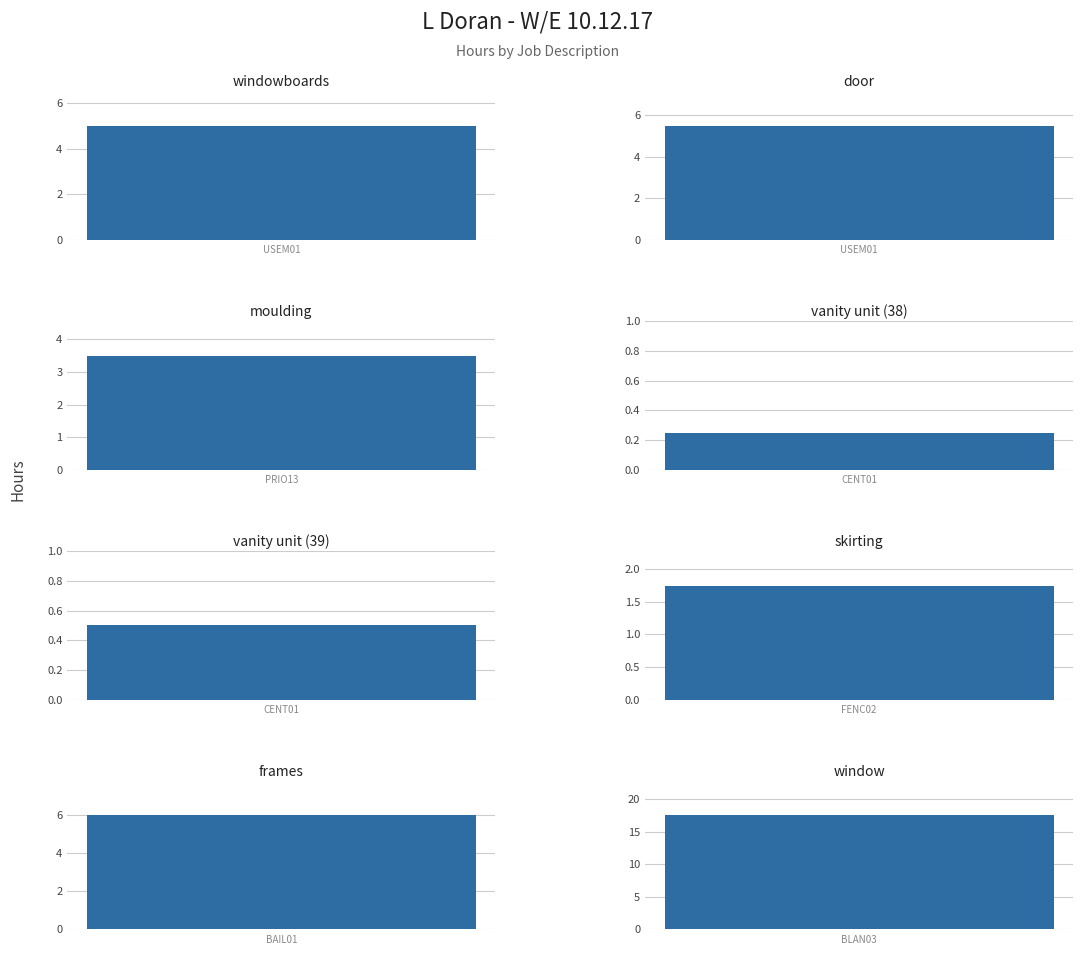

Rank the categories by Total value from lowest to highest.

vanity unit (38), vanity unit (39), skirting, moulding, windowboards, door, frames, window